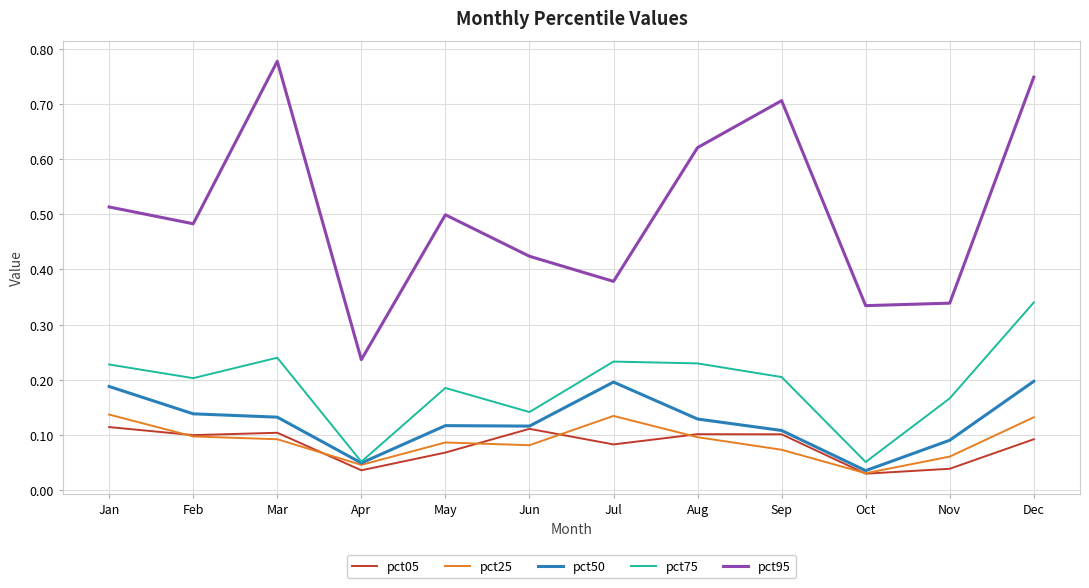

At Jul, list the series in order from smallest to largest.

pct05, pct25, pct50, pct75, pct95